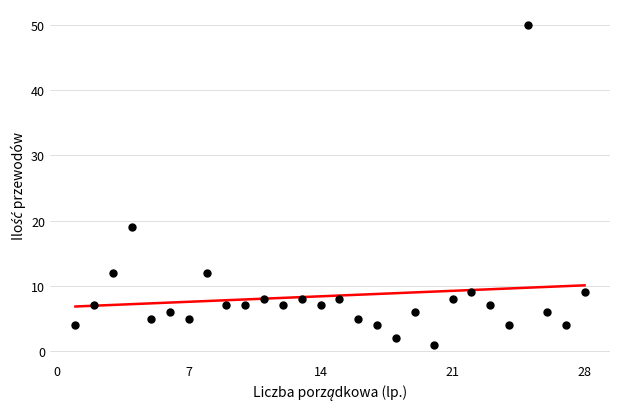

What is the range of Y values (max minus min)?

49